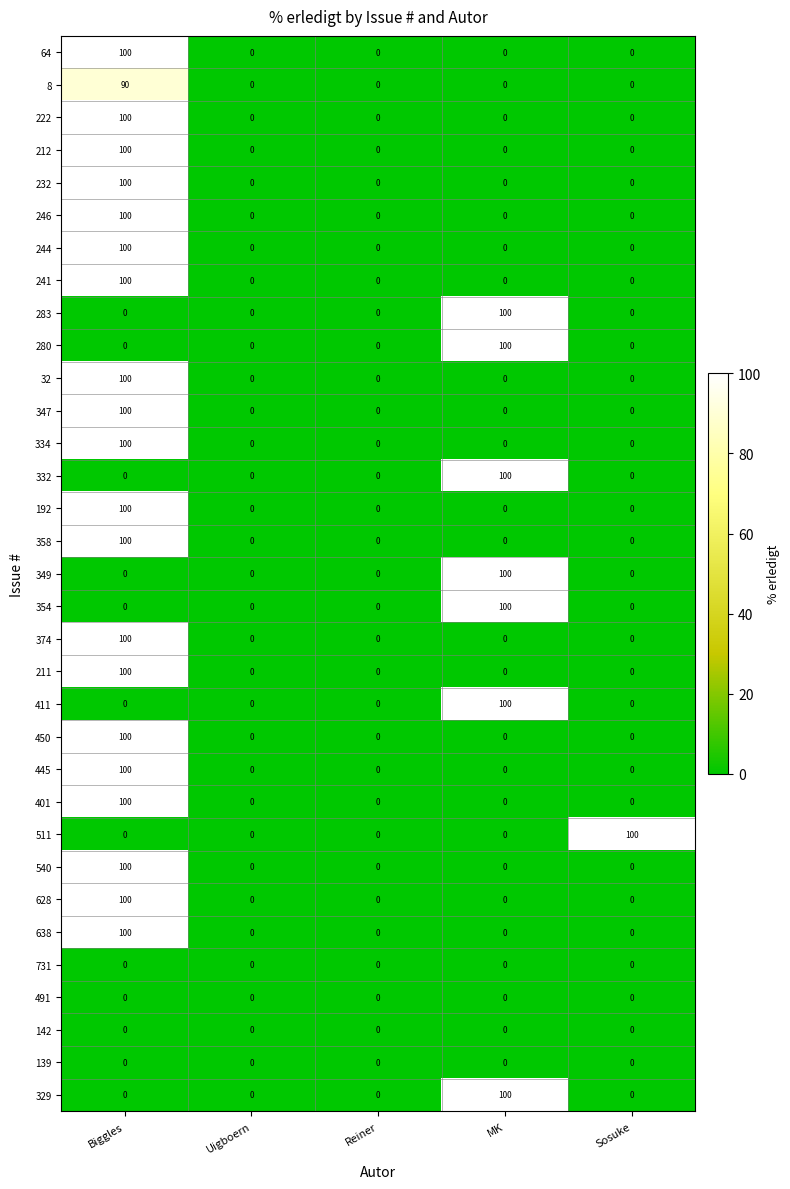

The 349 series shows 62 at Reiner. True or false?

False